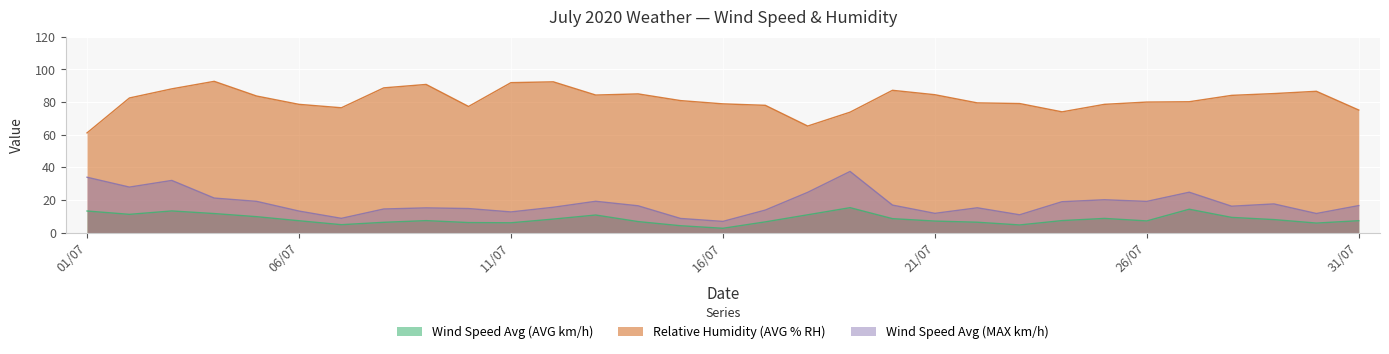

What is the value of the Wind Speed Avg (AVG km/h) point at the 24th from the left?

7.3